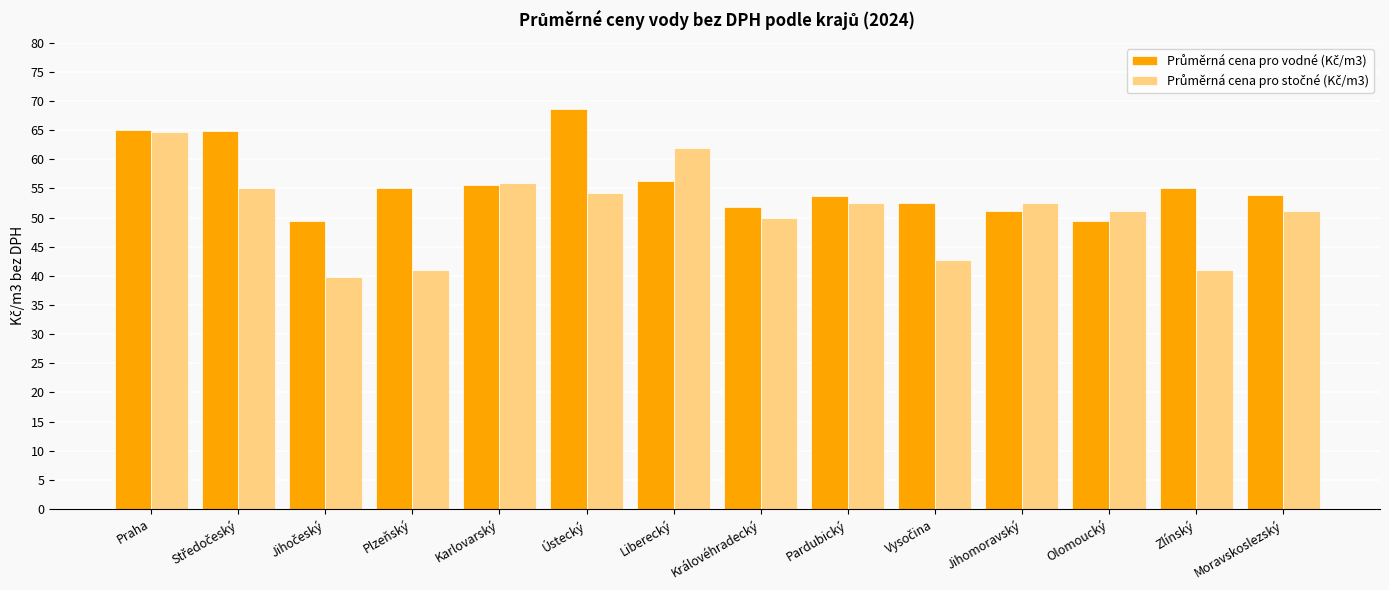

At how many categories does at least one series exceed 61?

4